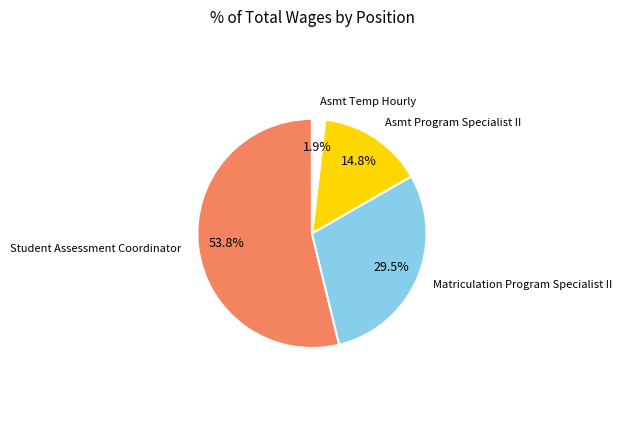

What percentage is the Asmt Program Specialist II slice, to the nearest percent?

15%